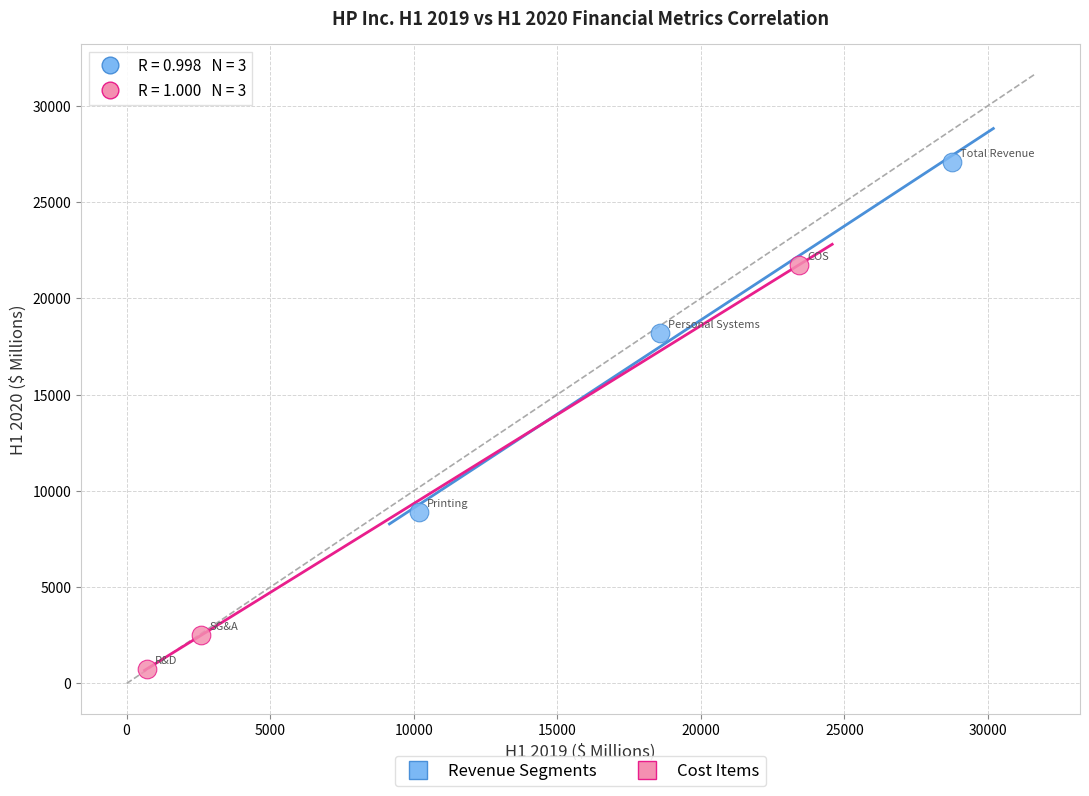

Which series reaches the maximum Y coordinate?

Revenue Segments